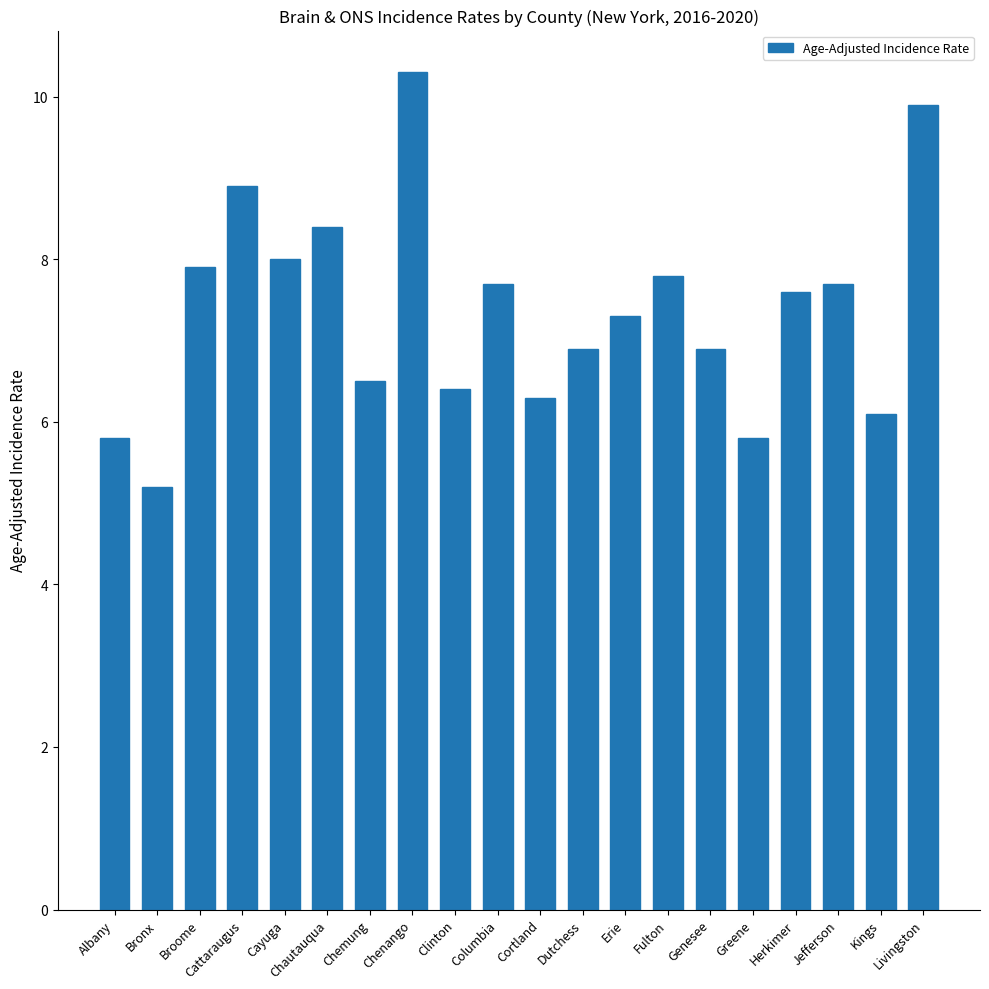

At which category does the chart reach its minimum across all series?

Bronx